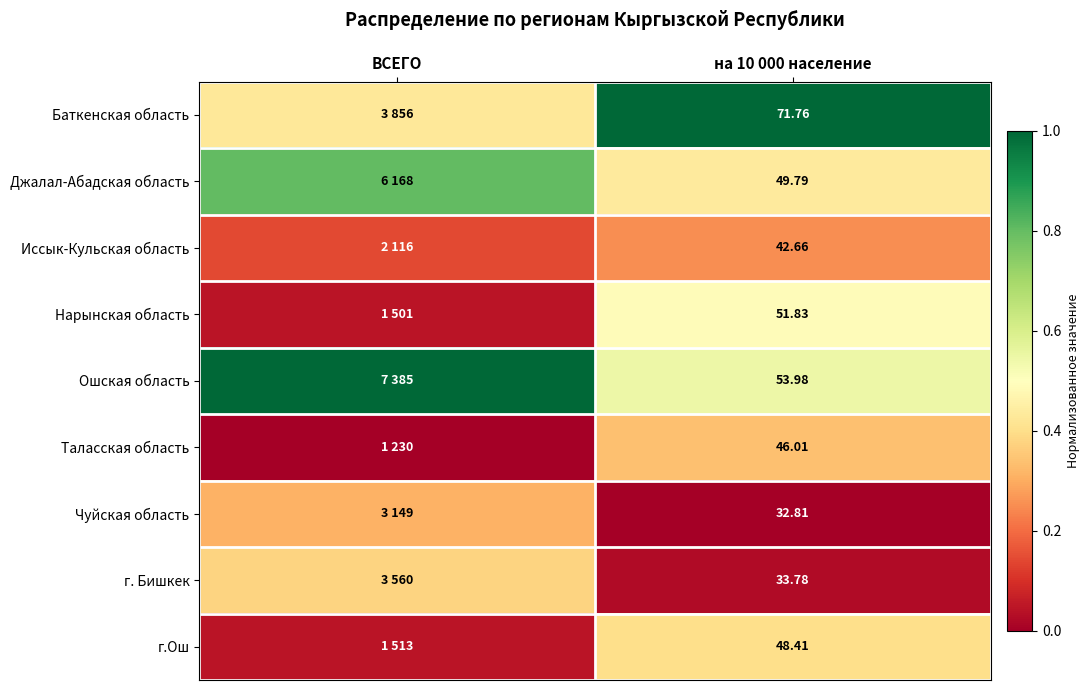

At на 10 000 население, list the series in order from largest to smallest.

Баткенская область, Ошская область, Нарынская область, Джалал-Абадская область, г.Ош, Таласская область, Иссык-Кульская область, г. Бишкек, Чуйская область